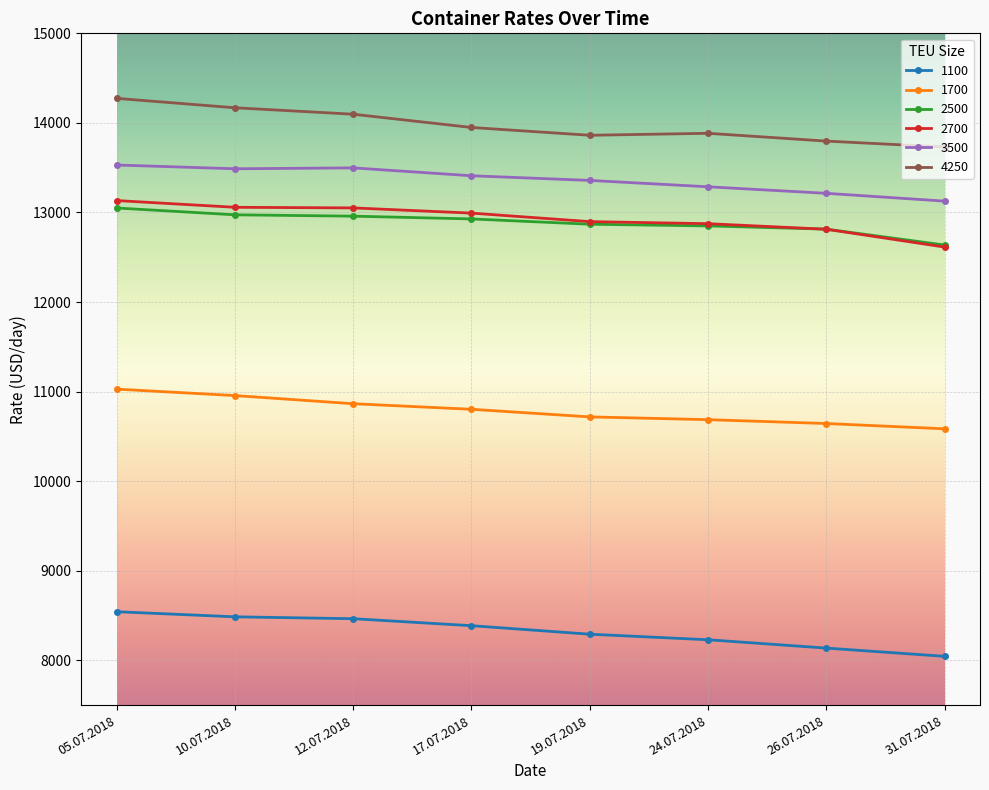

True or false: 4250 and 1700 intersect in this chart.

False